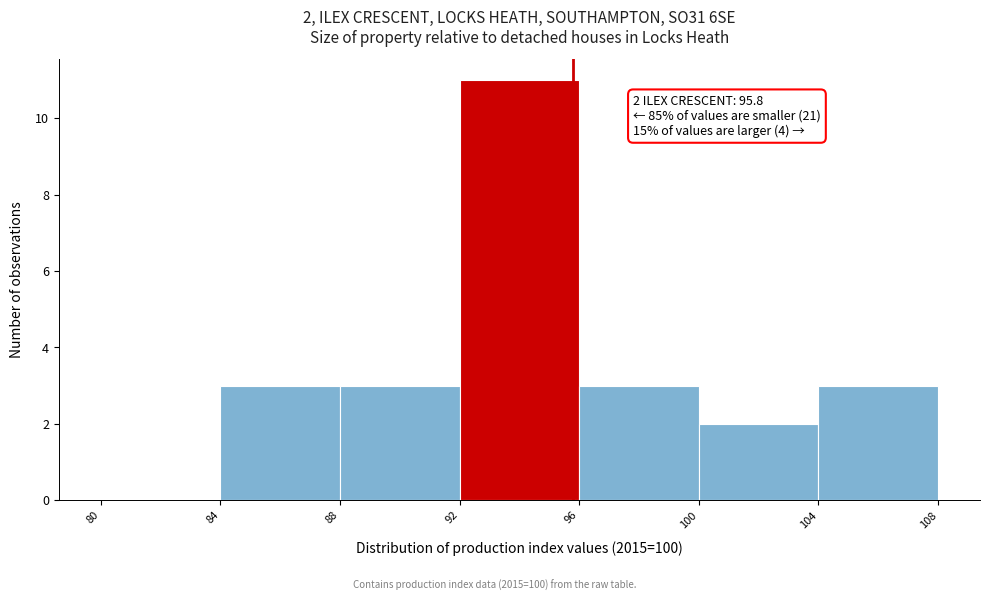

Over which range of the x-axis is the bar tallest?

92 to 96